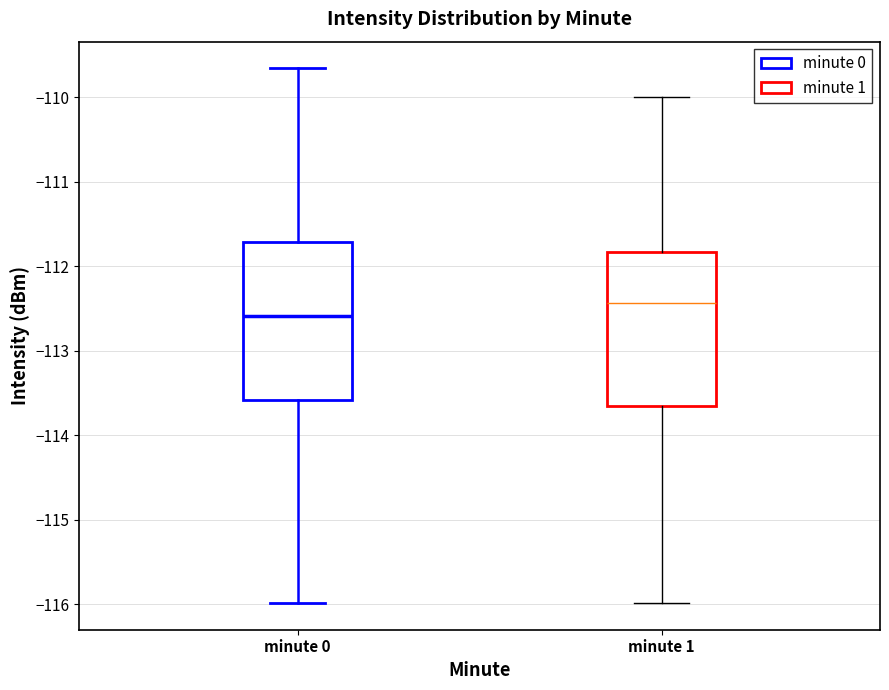

Reading left to right, read every box against the y-axis: the position of its median line, the range the box covers, and the ends of its whiskers. The values are not printed on the chart, so give them approximately, as read against the axis.

minute 0: median -112.6, box -113.6 to -111.7, whiskers -116.0 to -109.7
minute 1: median -112.4, box -113.6 to -111.8, whiskers -116.0 to -110.0